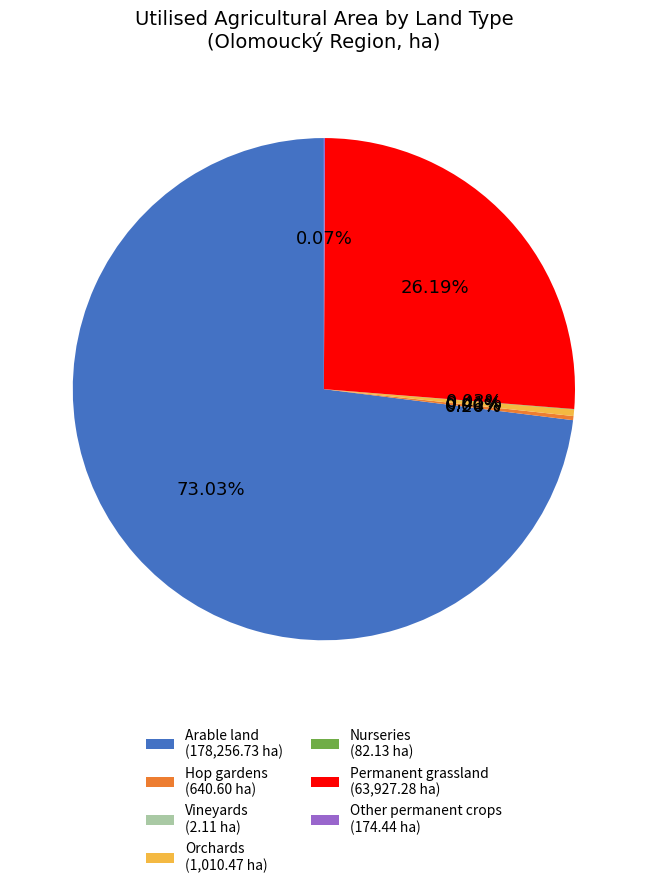

Is Arable land (178,256.73 ha) the majority of the pie?

Yes